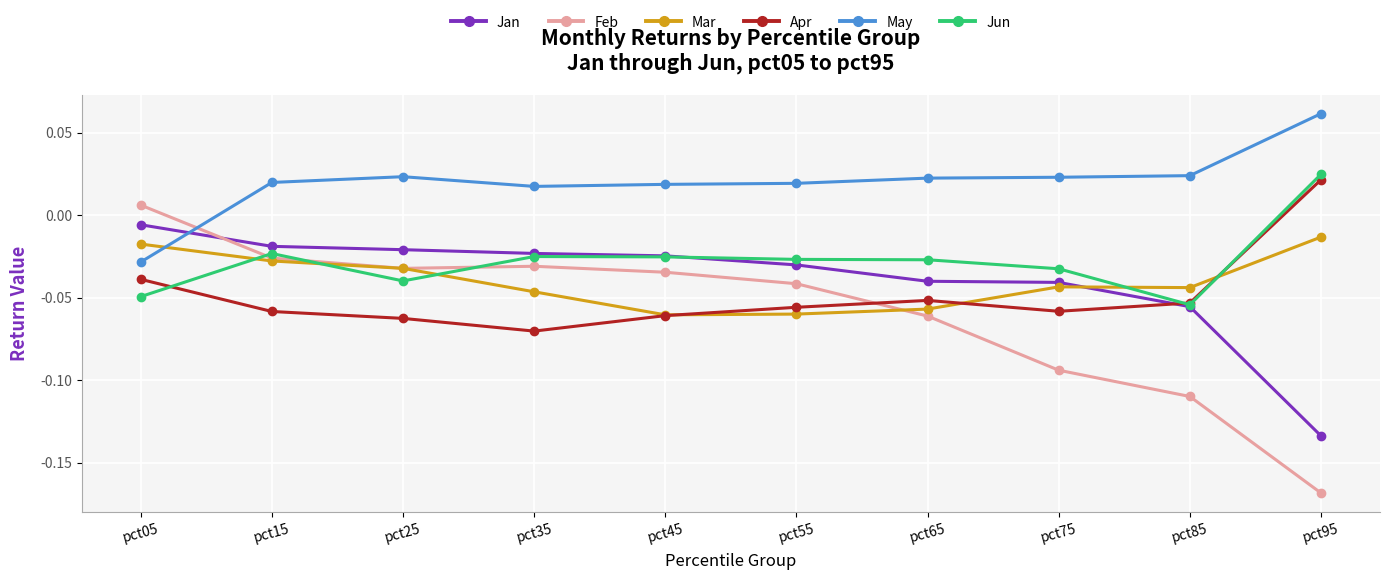

Count the number of categories in the chart.

10